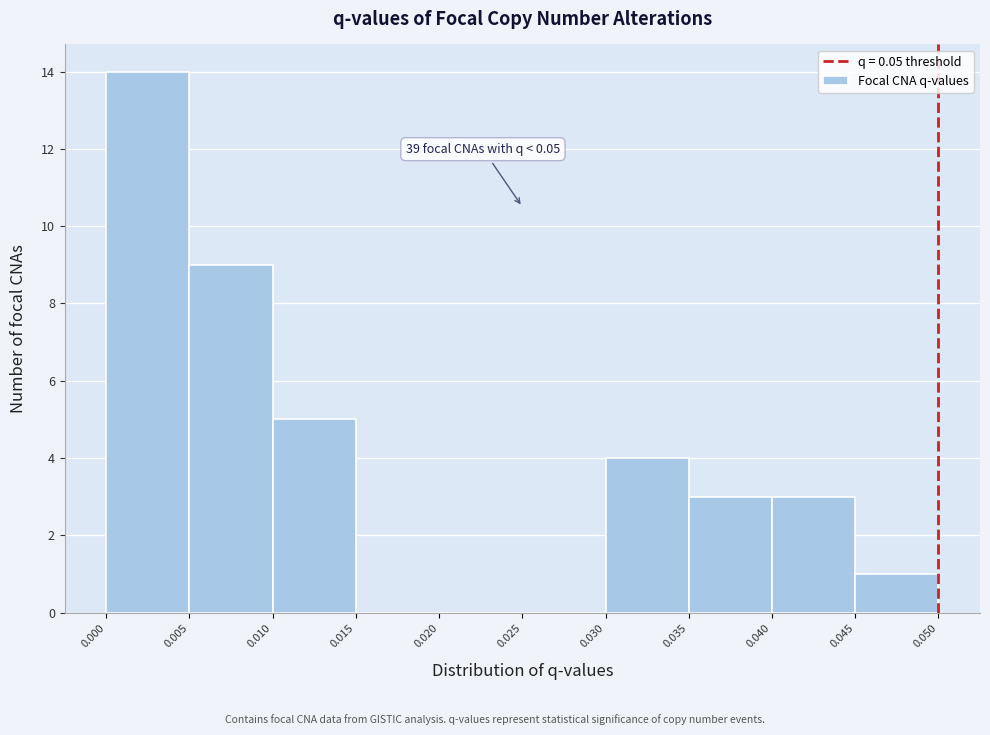

Which range on the x-axis has the tallest bar?

0.000 to 0.005